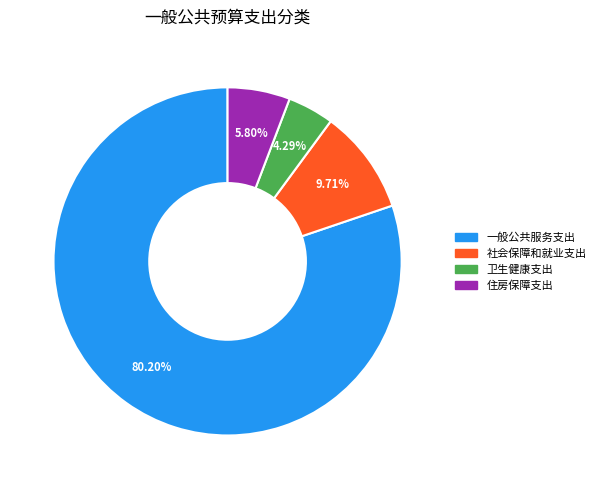

What percentage is NOT represented by 一般公共服务支出?

19.8%